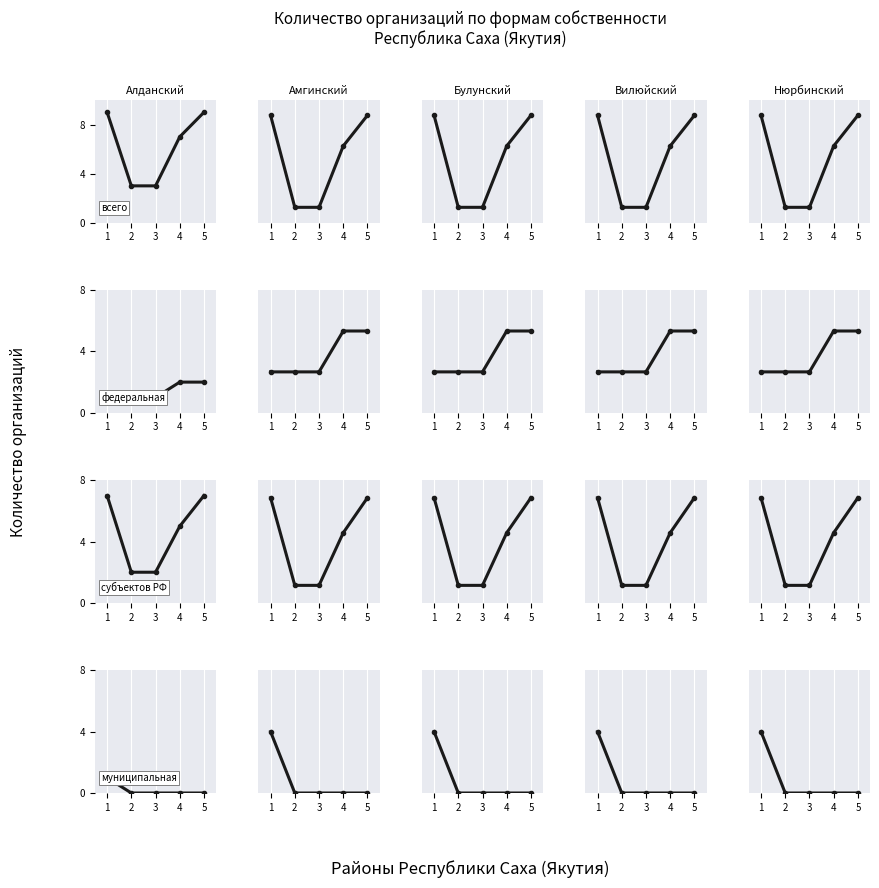

Which has a higher value, 1 or 2?

1